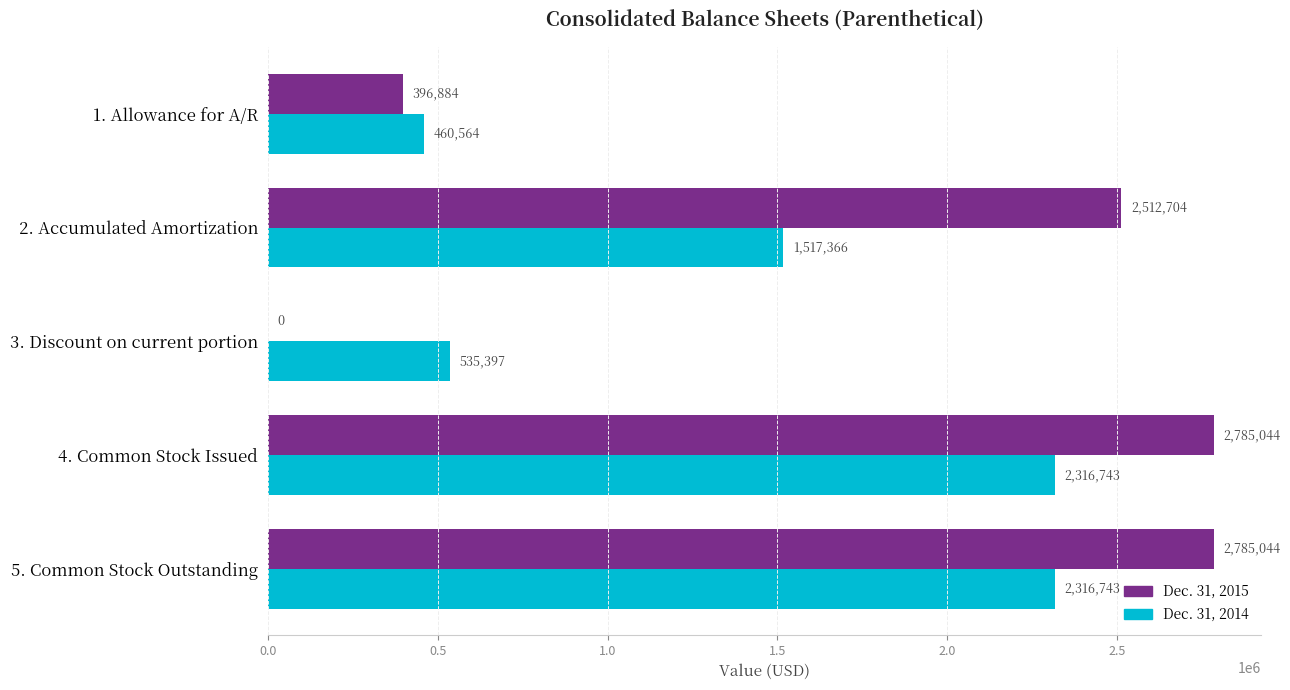

Which series changed the most between 1. Allowance for A/R and 4. Common Stock Issued?

Dec. 31, 2015